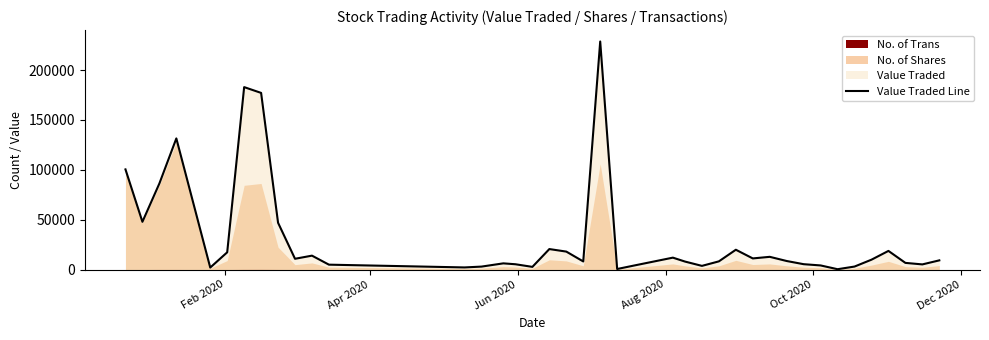

True or false: the data shows 244973.8 at 7.

False